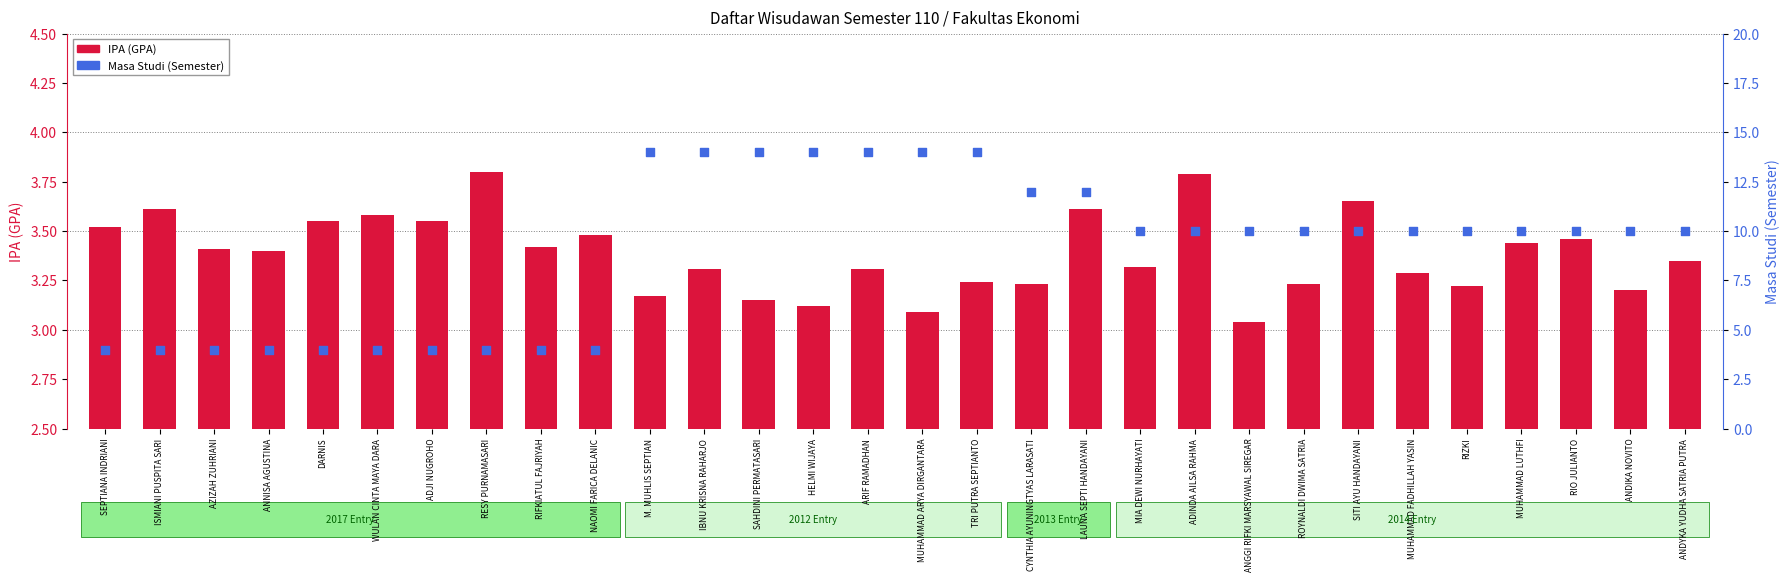

Which series has the largest total across all categories?

Masa Studi (Semester)